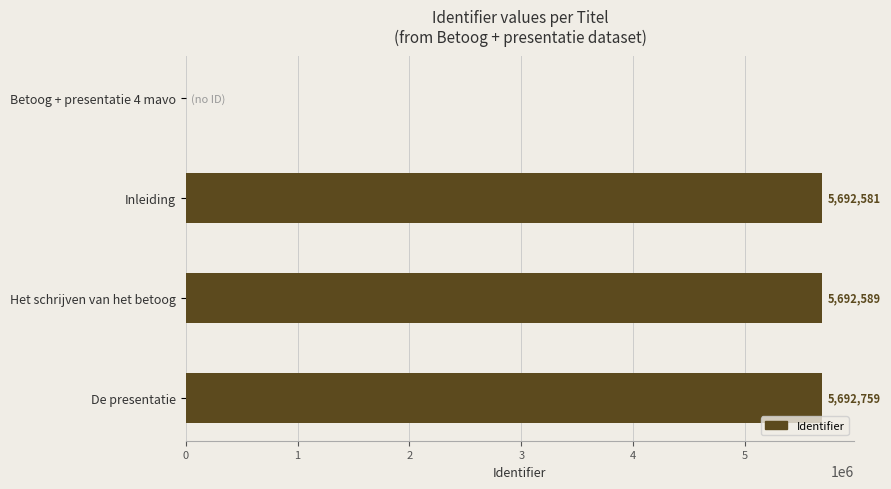

What is the change in value from Betoog + presentatie 4 mavo to Het schrijven van het betoog?

+5692589